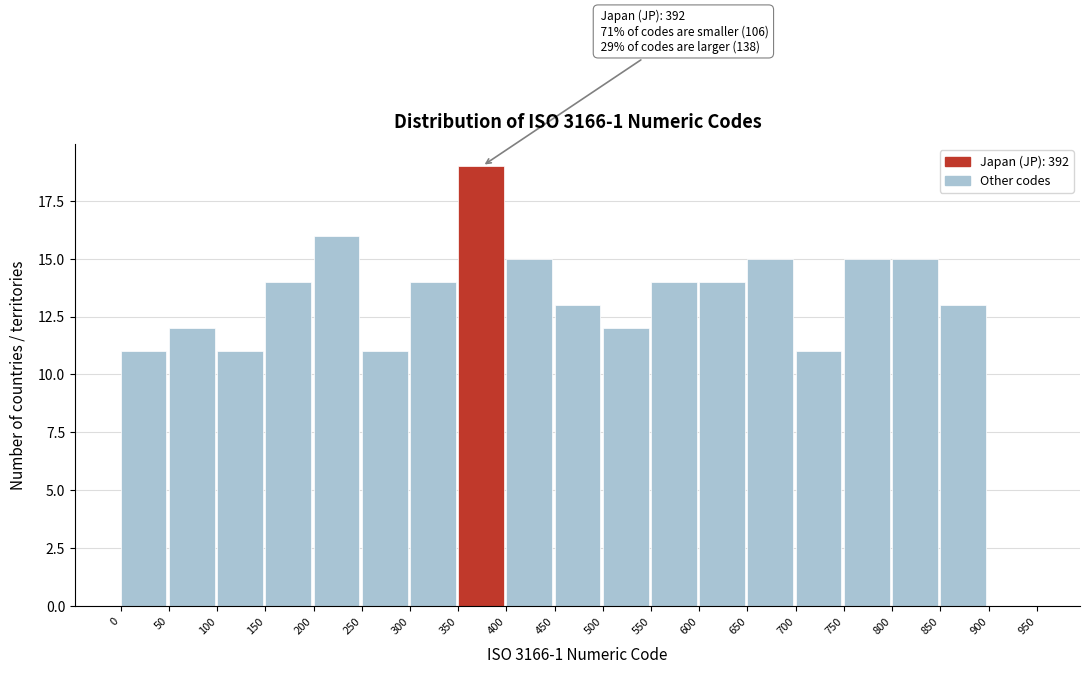

Over which range of the x-axis is the bar tallest?

350 to 400